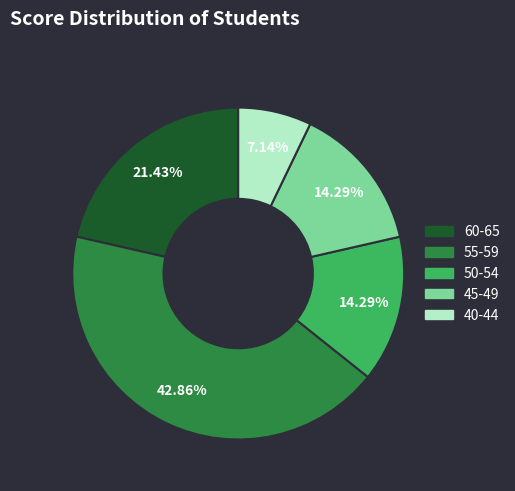

How many segments does this pie chart have?

5